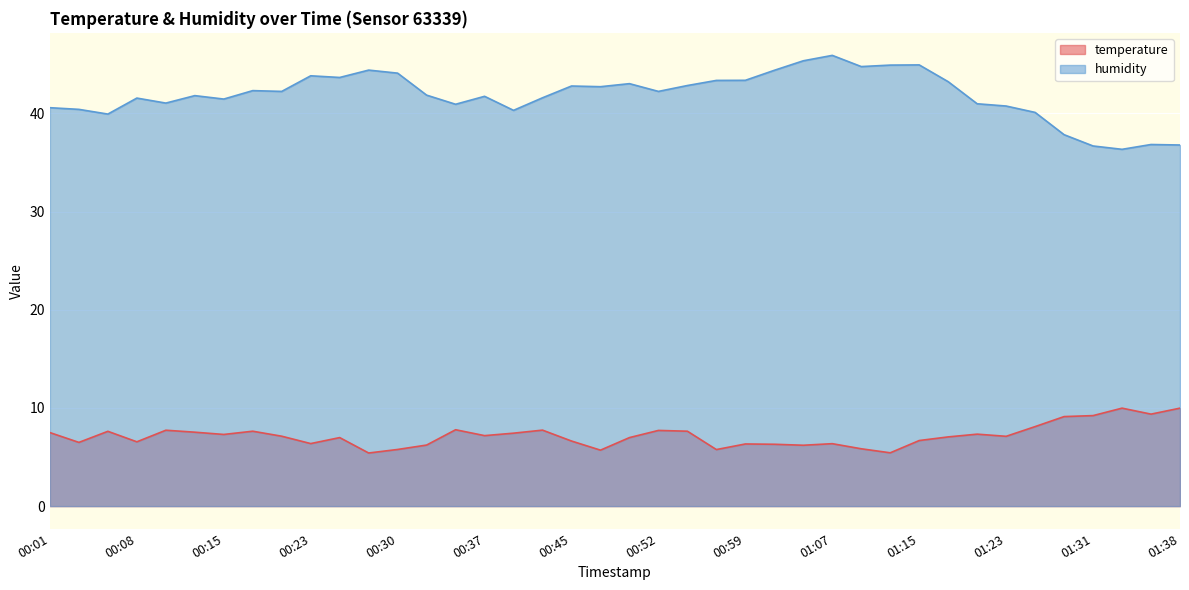

What is the label of the 40th point from the left?

01:38